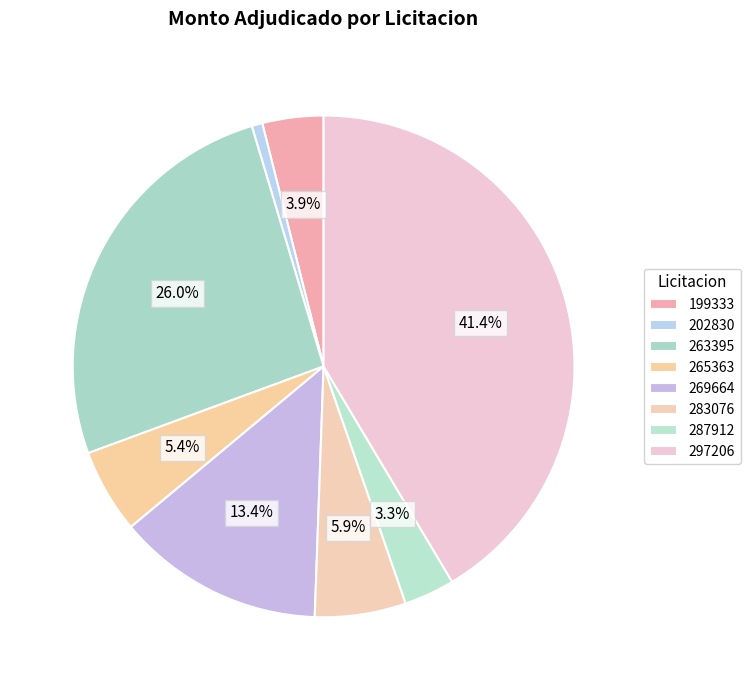

How many slices are in this pie chart?

8